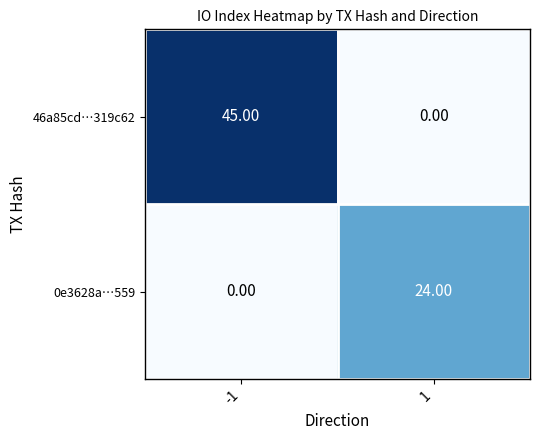

Which series has the widest spread of values?

46a85cd…319c62